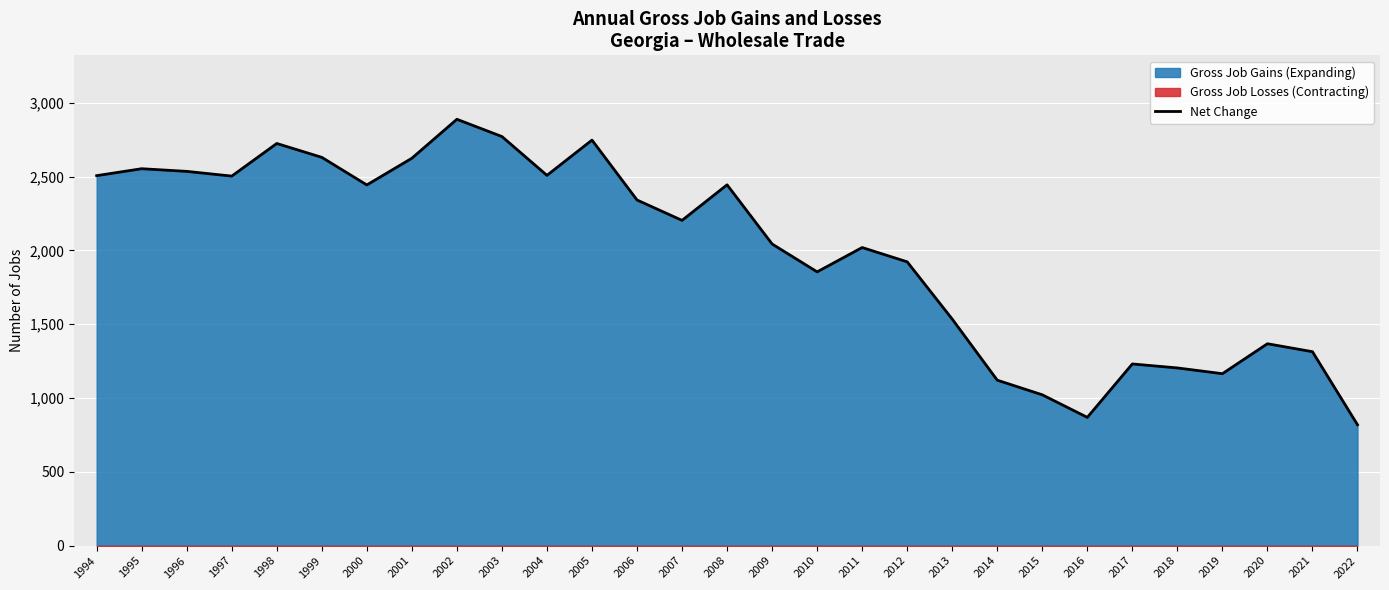

What is the minimum value for Net Change?

819